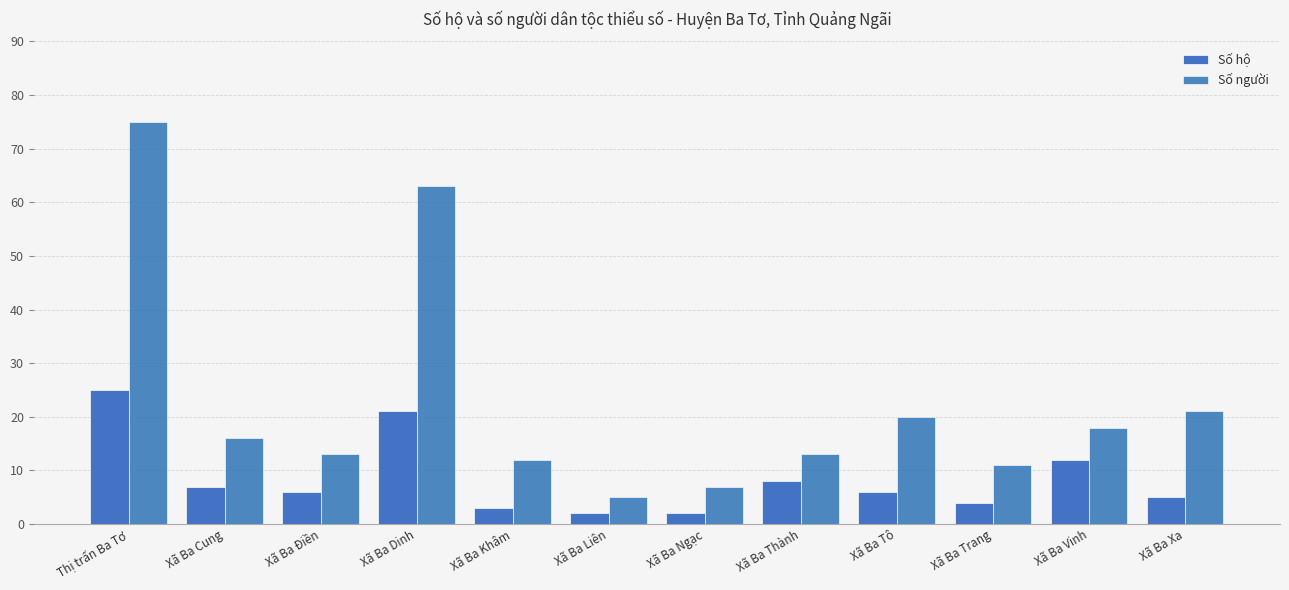

What is the sum of the Số hộ values at Xã Ba Tô and Xã Ba Điền?

12